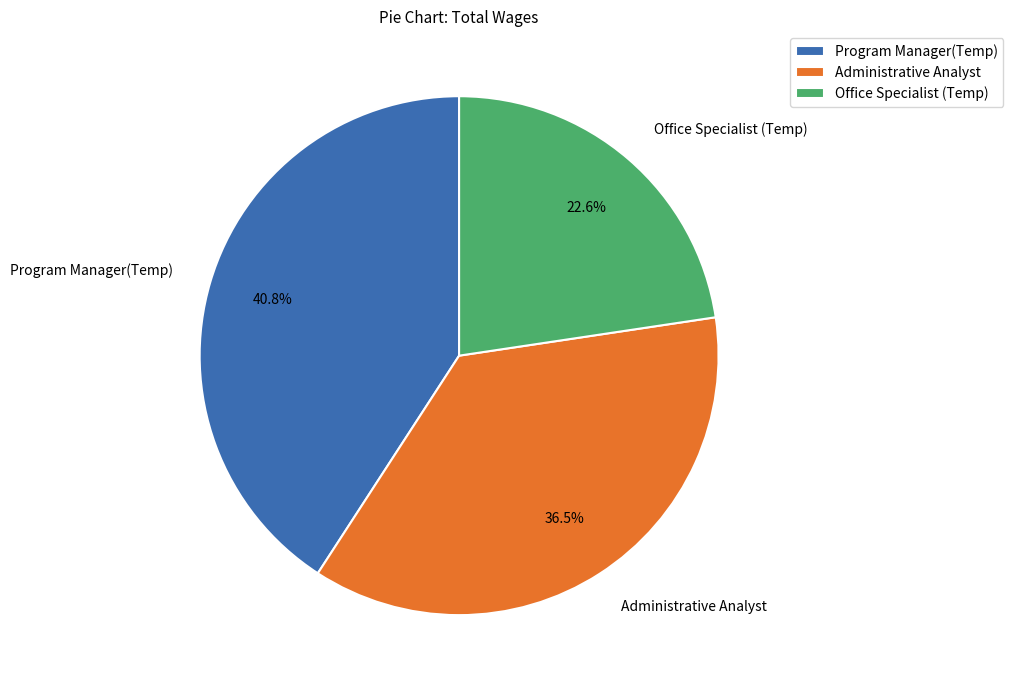

Which slice is the smallest?

Office Specialist (Temp)